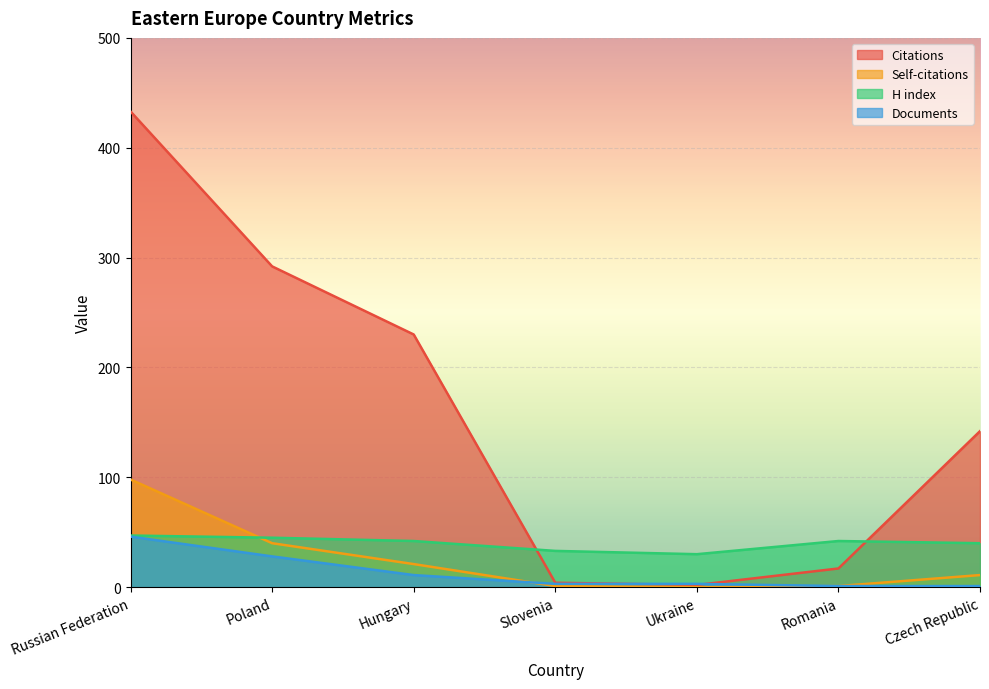

Reading left to right, list all the values displayed in this chart.

Citations: 433	292	230	4	2	17	142
Self-citations: 98	40	21	1	0	1	11
H index: 47	45	42	33	30	42	40
Documents: 46	28	11	3	3	1	1